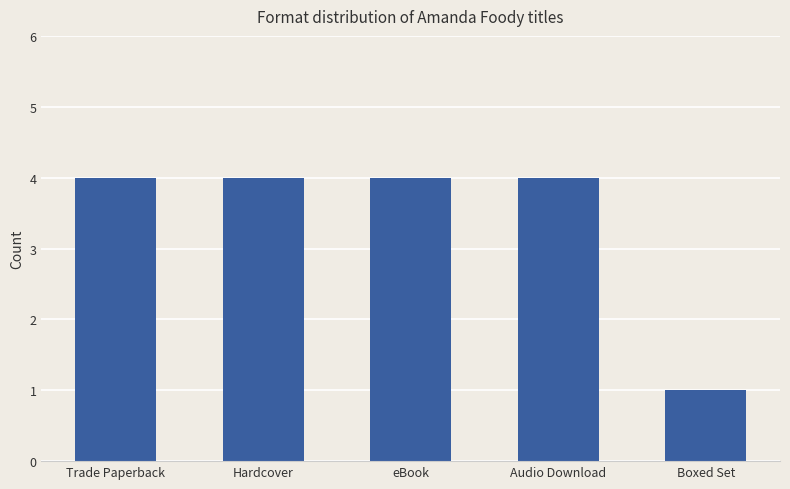

How many values are between 4 and 5?

4